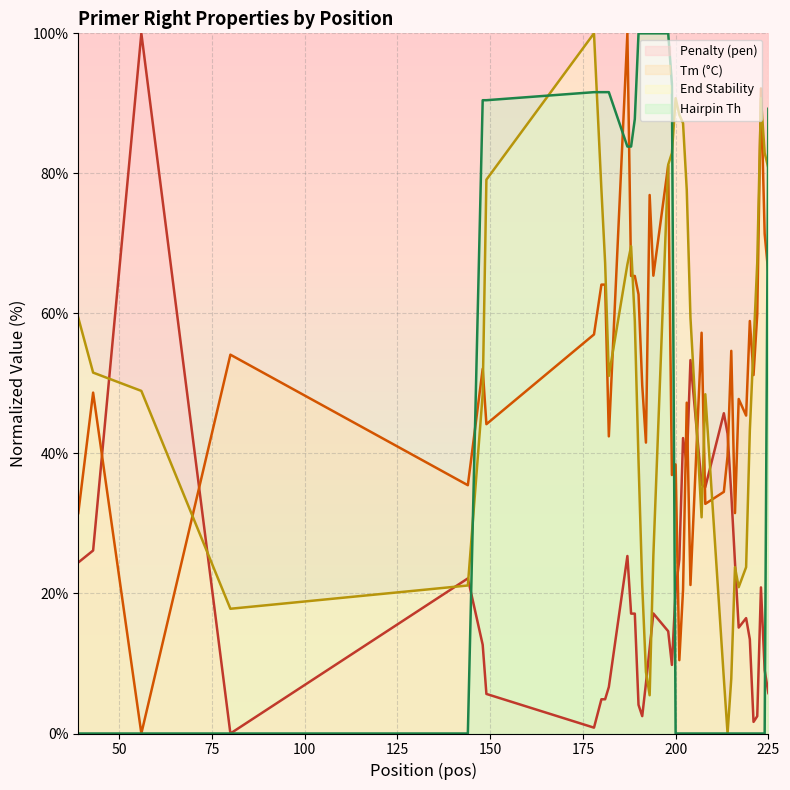

True or false: Tm (°C) has a value of 101.9 at 225.

False